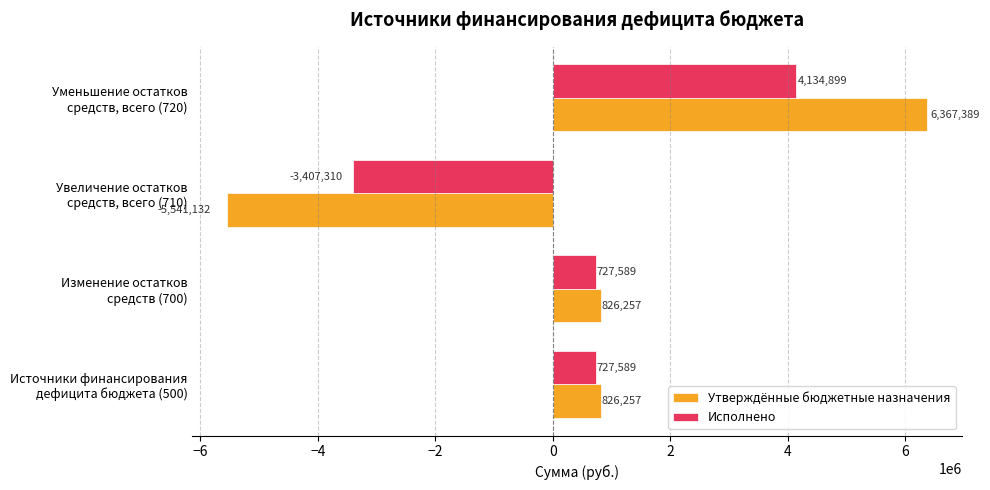

What is the difference between the maximum and minimum values in the Утверждённые бюджетные назначения series?

11908521.4